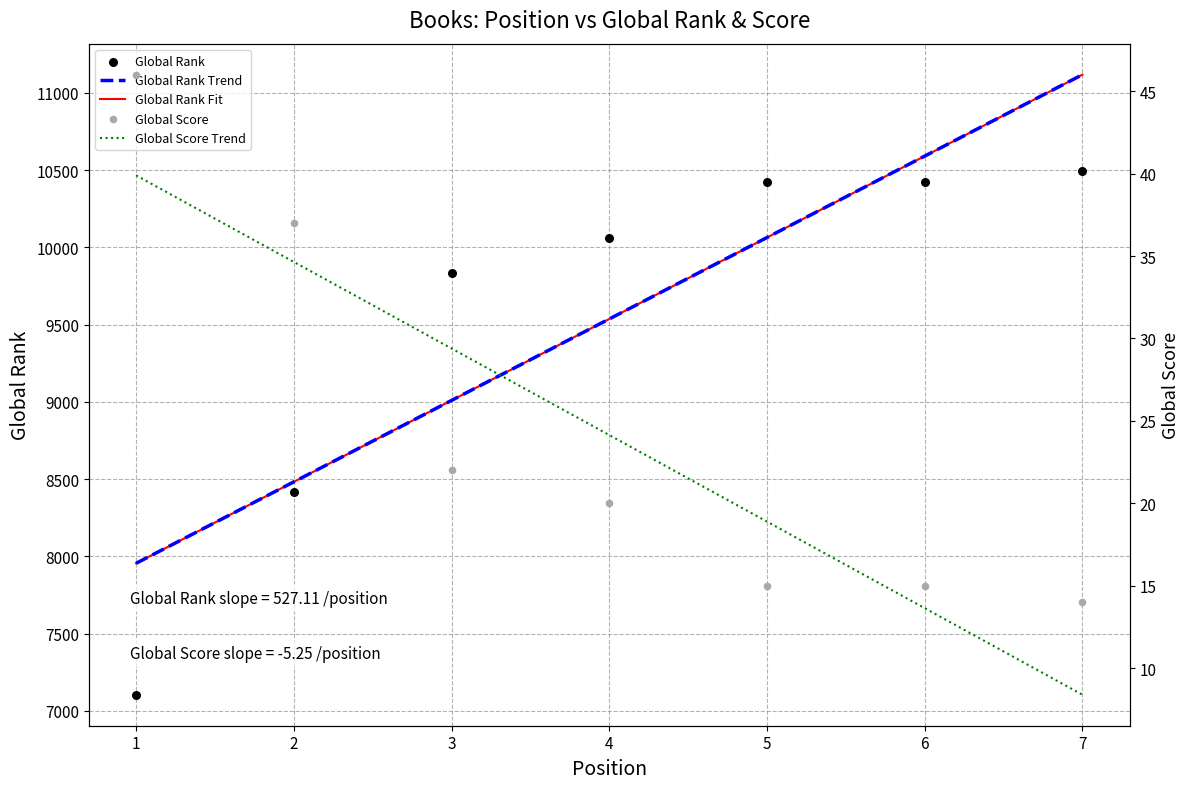

Is the value of Global Rank at 3 greater than the value of Global Rank Fit at 7?

No